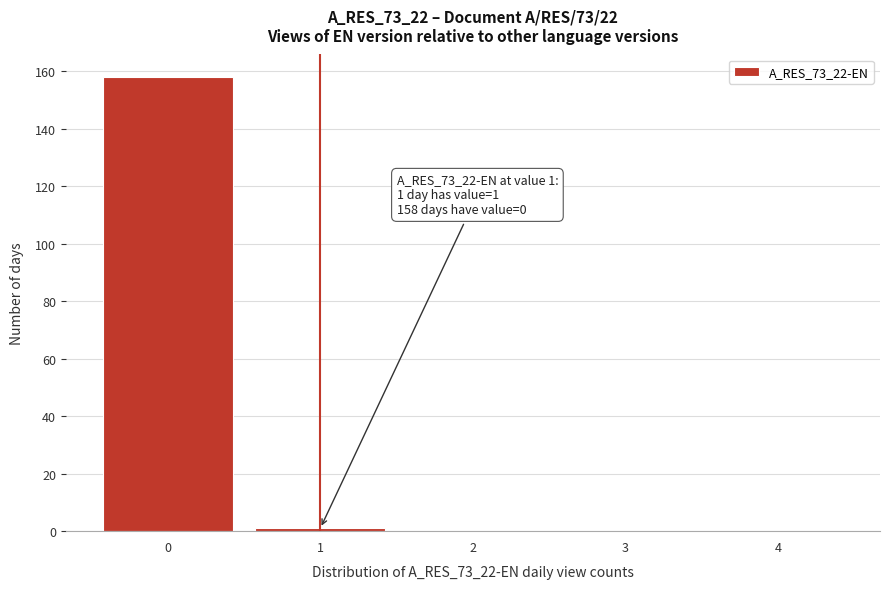

Over which range of the x-axis is the bar tallest?

-0.5 to 0.5